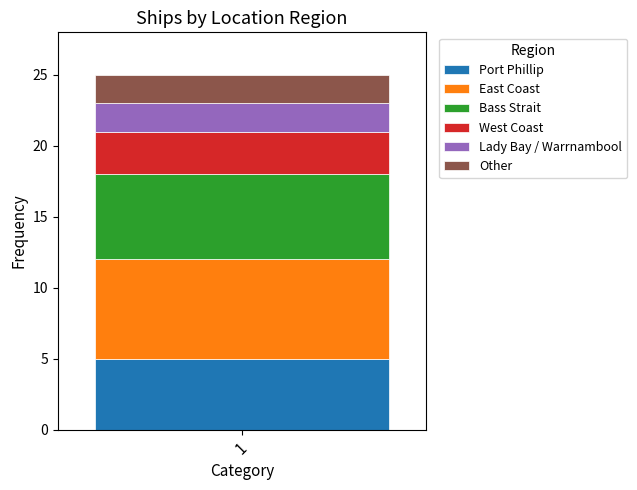

Rank the categories by Port Phillip value from lowest to highest.

1